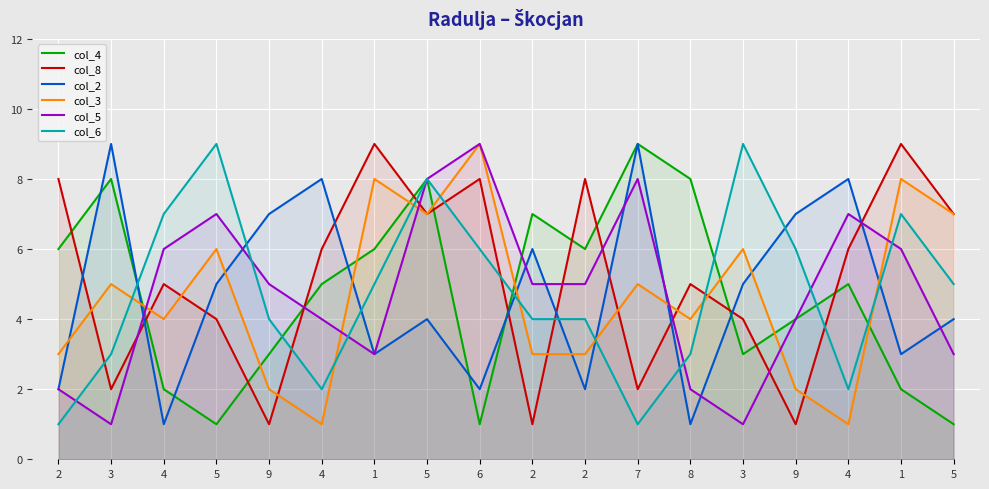

The value of col_8 at 7 is 1. True or false?

False